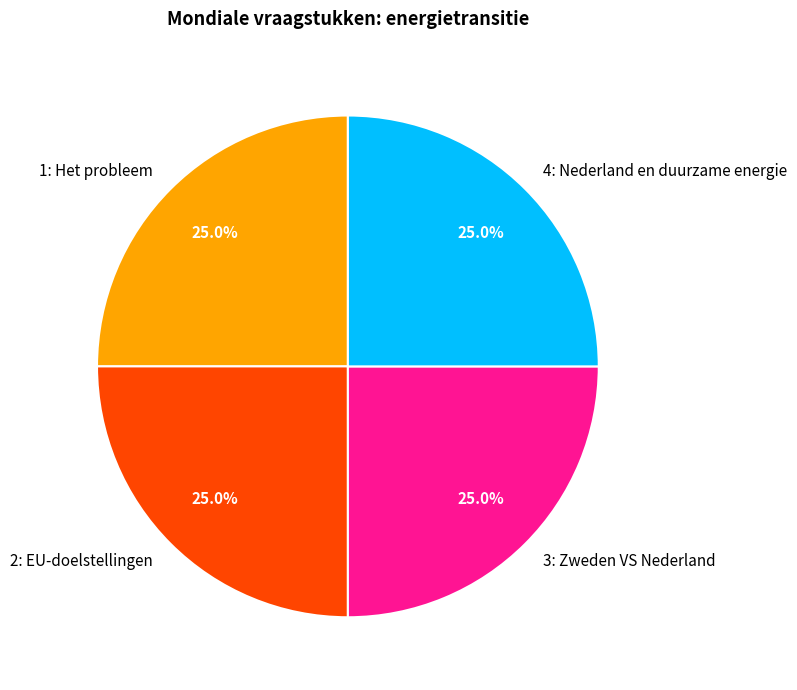

How much of the chart is everything except 2: EU-doelstellingen?

75.0%